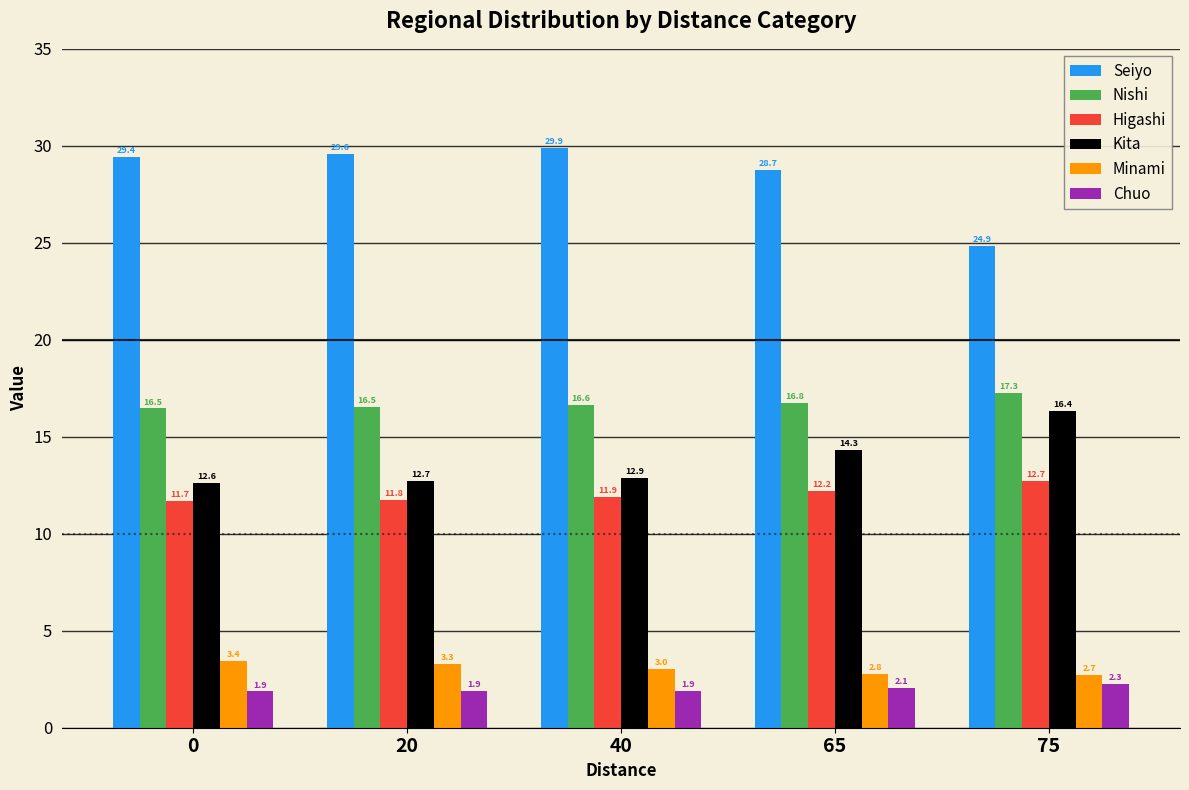

What is the sum of all Chuo values?

10.0